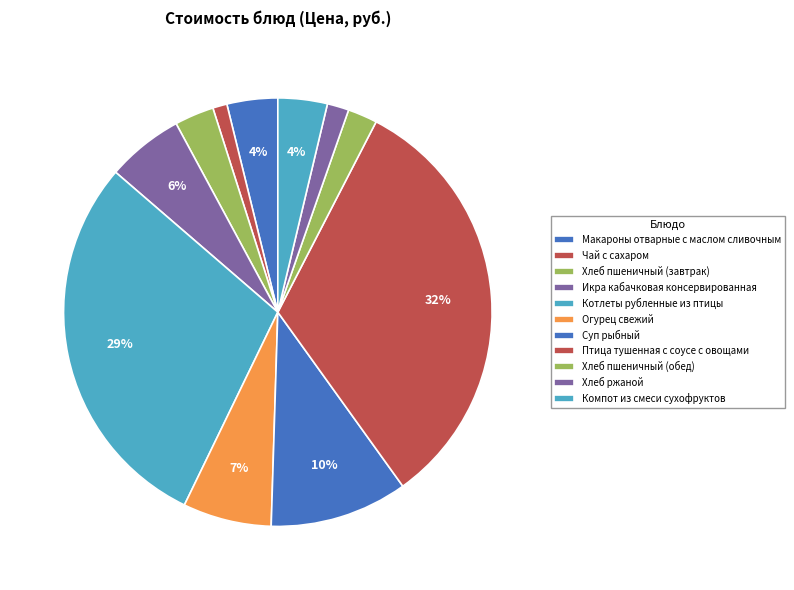

To the nearest percent, what percentage of the pie is Котлеты рубленные из птицы?

29%